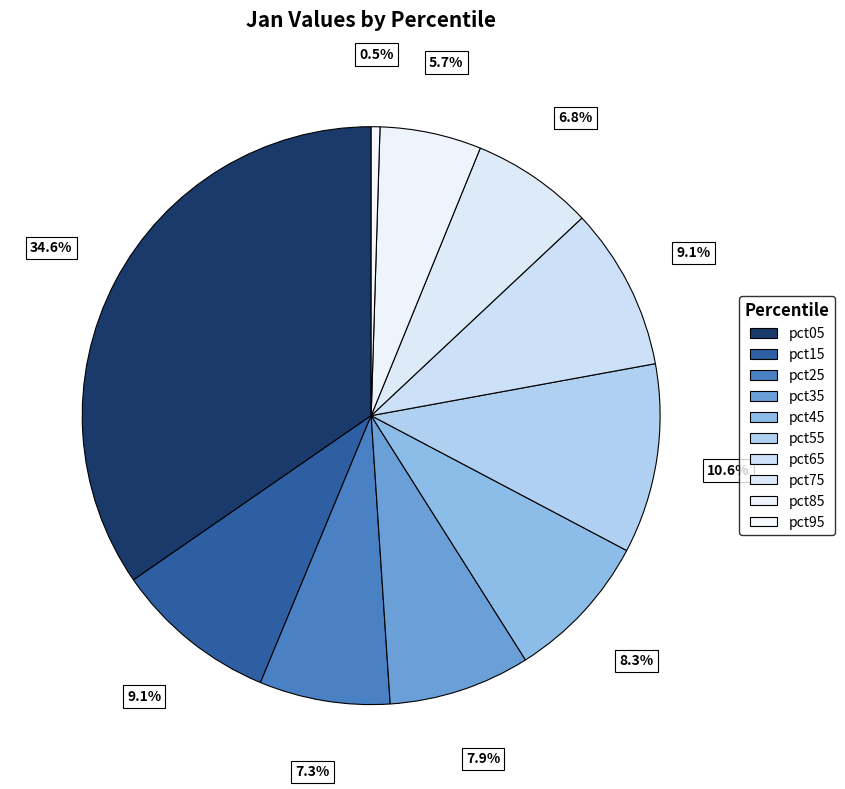

How many segments does this pie chart have?

10